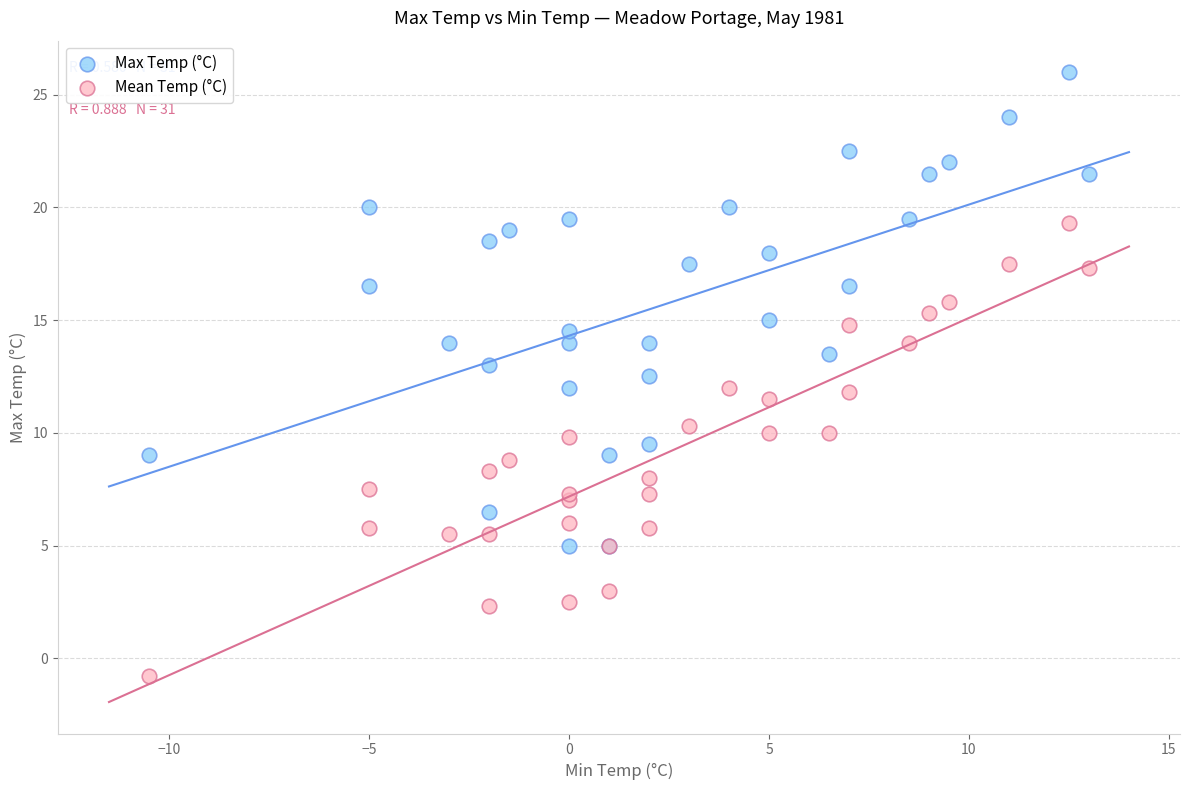

Which series contains the highest Y value?

Max Temp (°C)